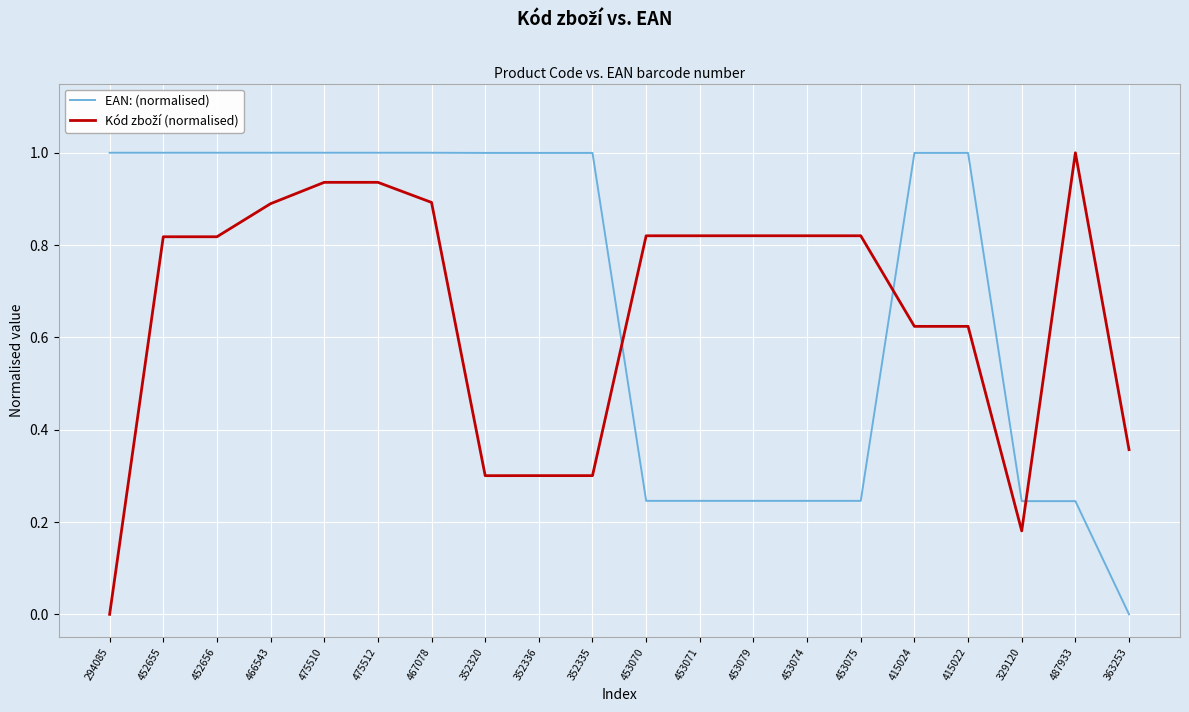

Between 294085 and 363253, which series saw the biggest shift?

EAN: (normalised)